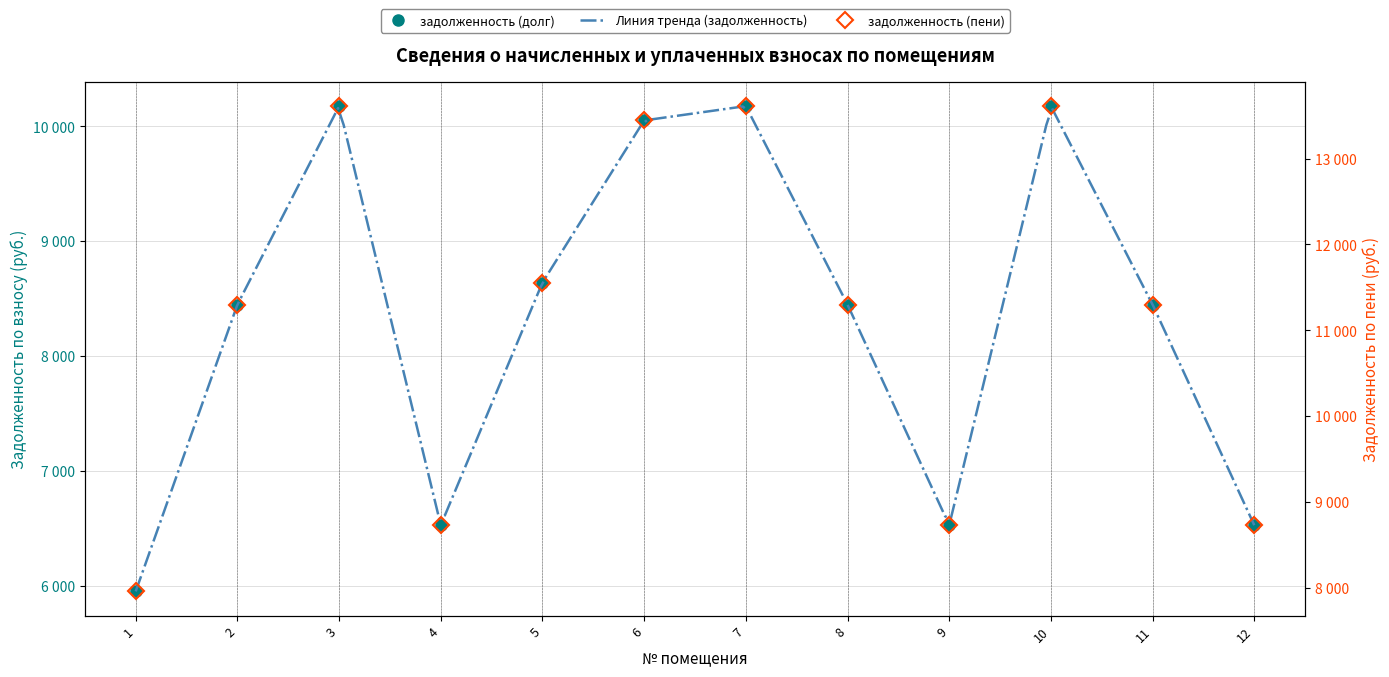

What is the smallest value displayed?

5952.0